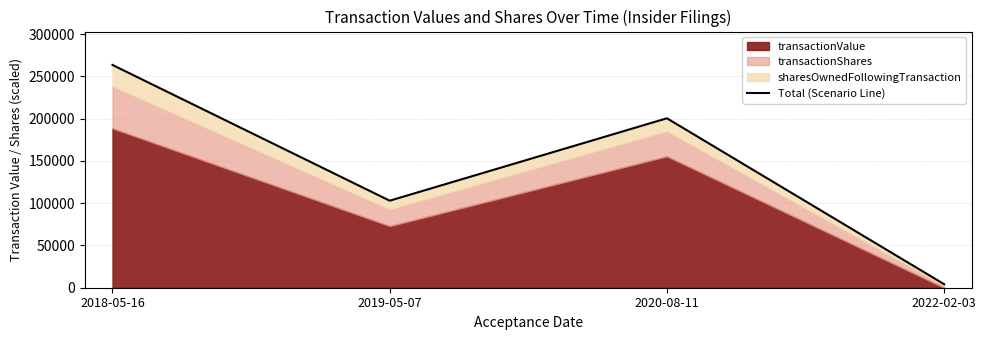

List the labels in order of value, largest first.

2018-05-16, 2020-08-11, 2019-05-07, 2022-02-03